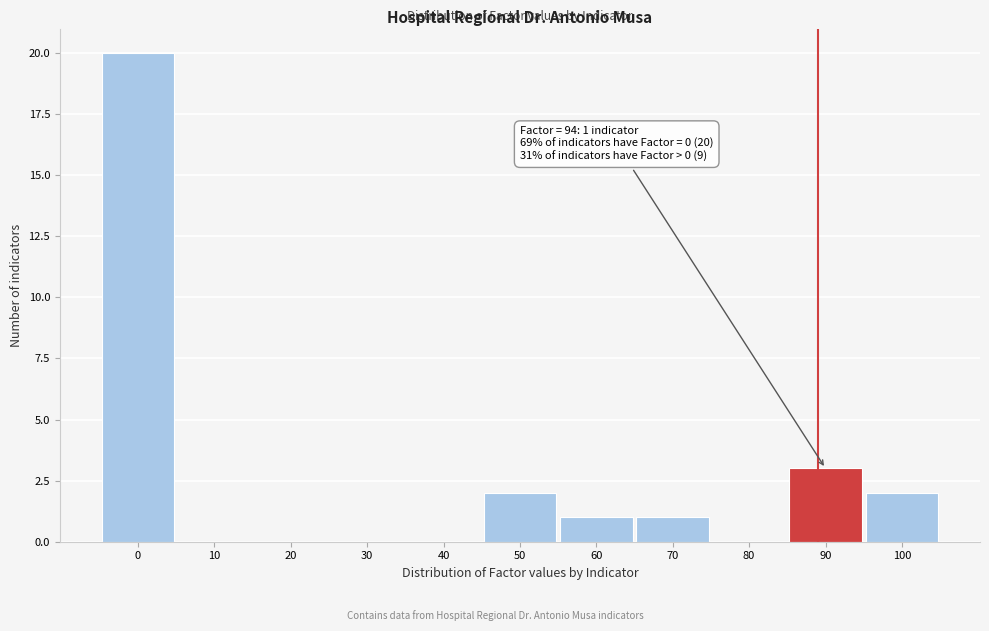

Reading left to right, list all the values displayed in this chart.

0=20	10=0	20=0	30=0	40=0	50=2	60=1	70=1	80=0	90=3	100=2